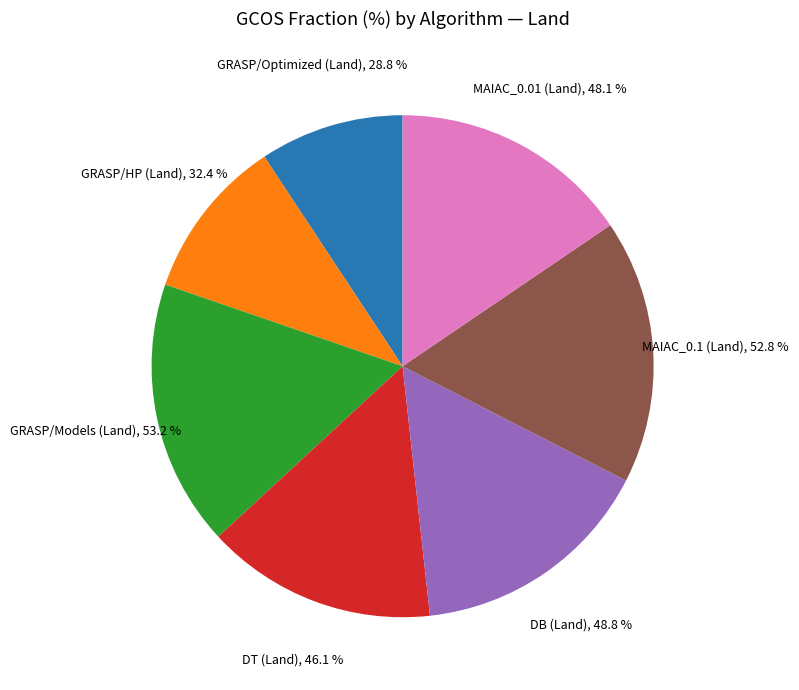

To the nearest percent, what is the combined percentage of DT (Land) and MAIAC_0.1 (Land)?

32%